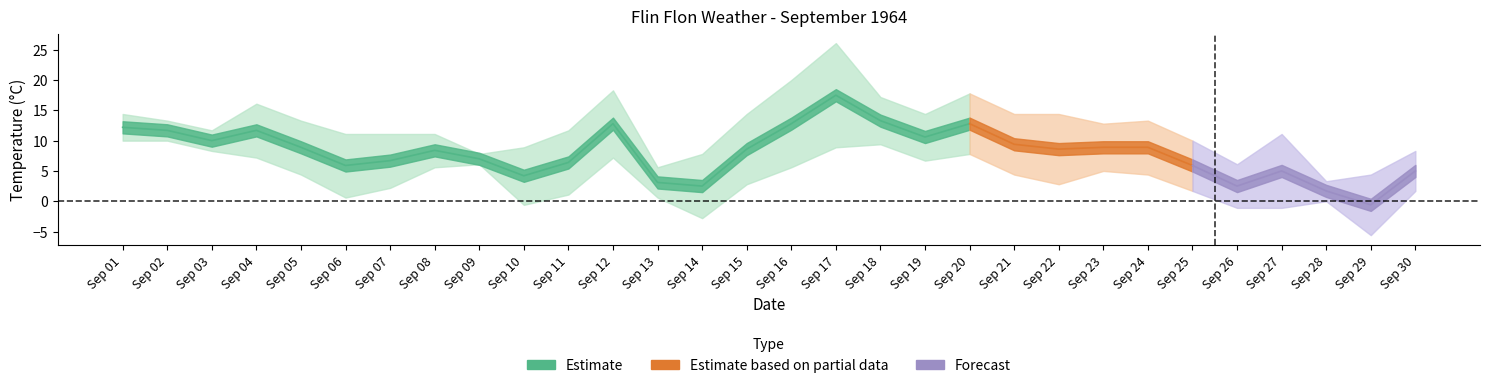

Which has a higher value, 19 or 13?

19